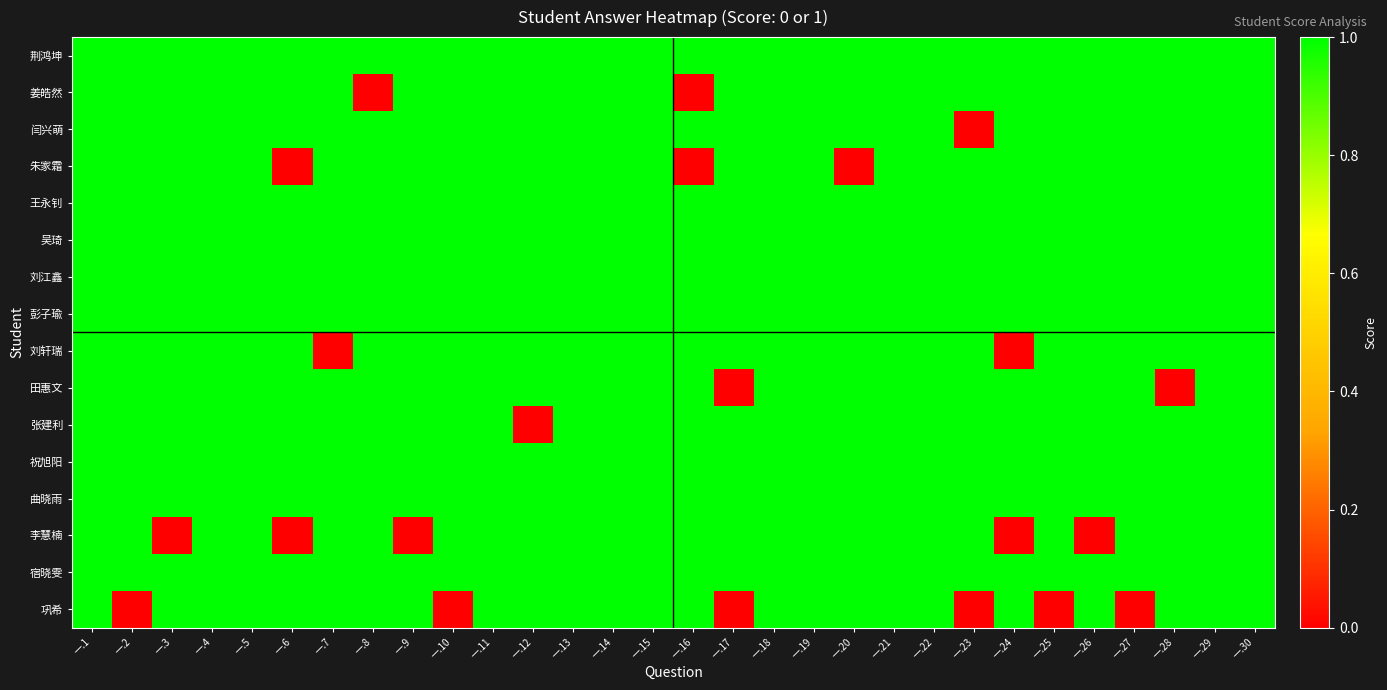

List the series in order of their peak value, lowest first.

荆鸿坤, 姜皓然, 闫兴萌, 朱家霜, 王永钊, 吴琦, 刘江鑫, 彭子瑜, 刘轩瑞, 田惠文, 张建利, 祝旭阳, 曲晓雨, 李慧楠, 宿晓雯, 巩希